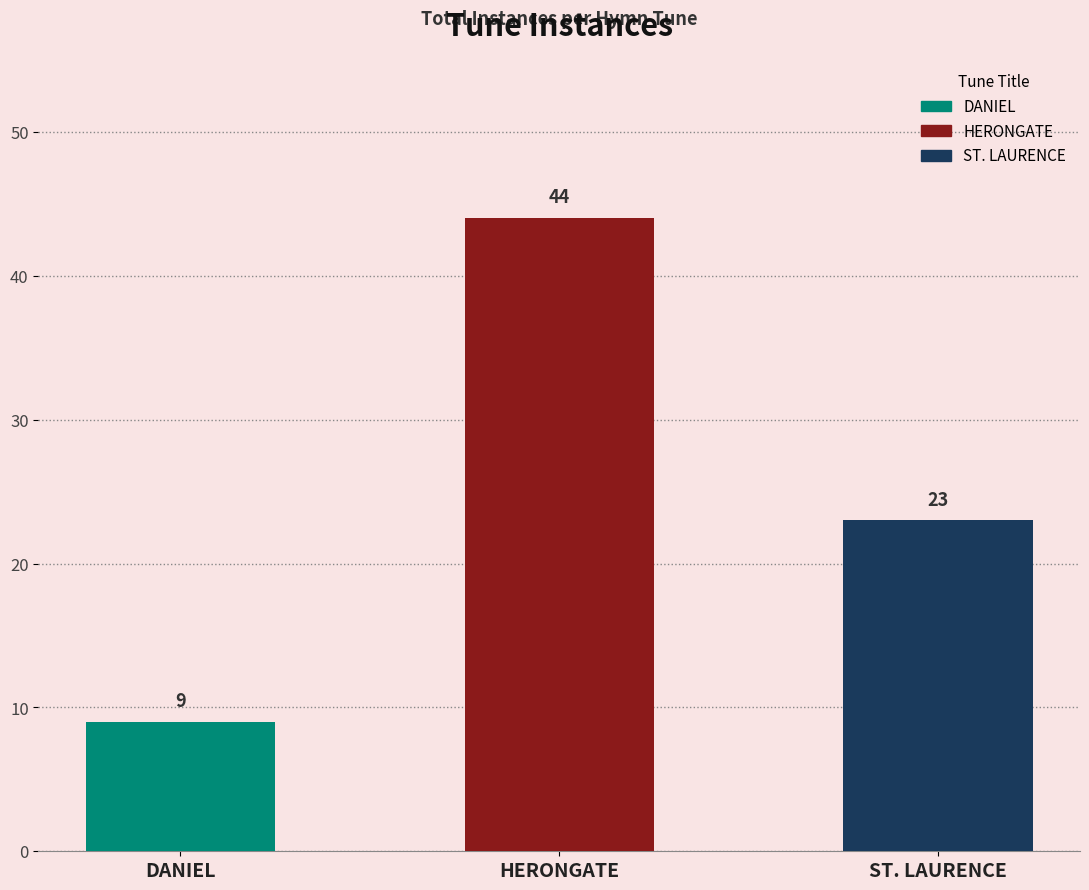

How many bars are there in total?

3